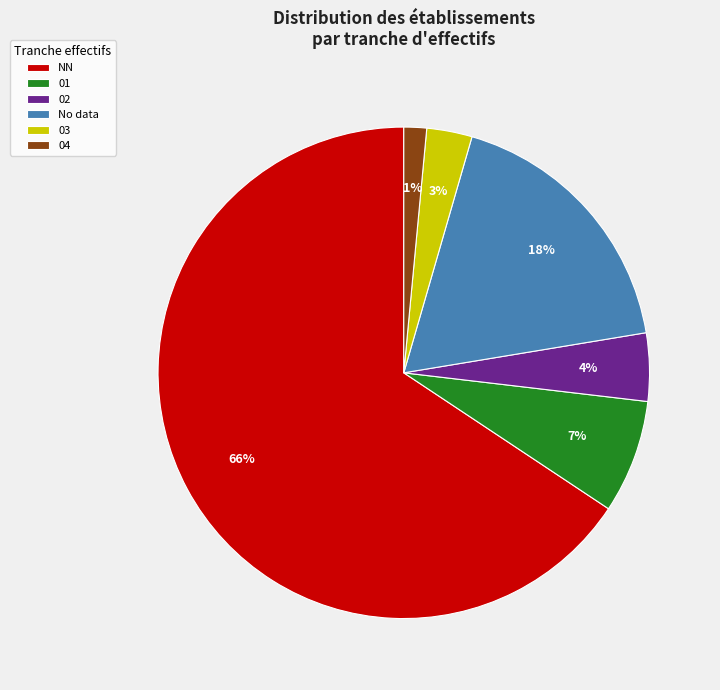

Between 02 and 03, which is larger?

02